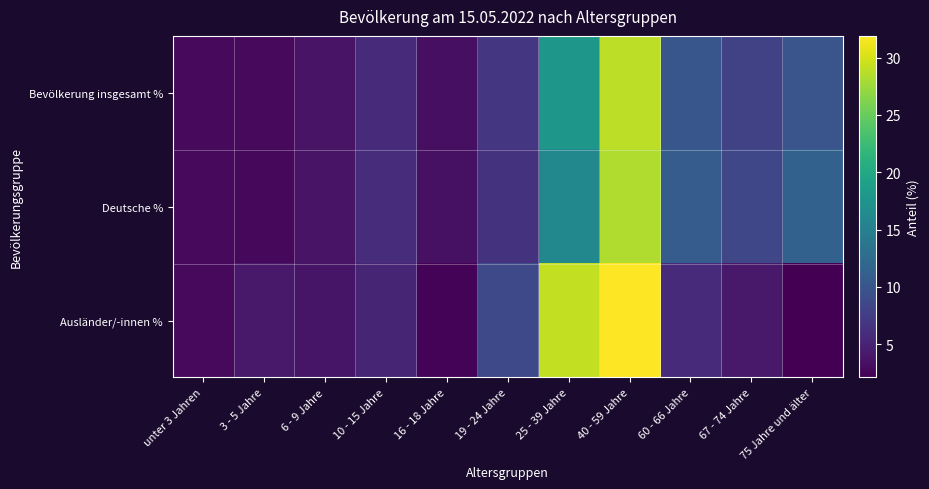

What is the minimum value shown in the chart?

2.1